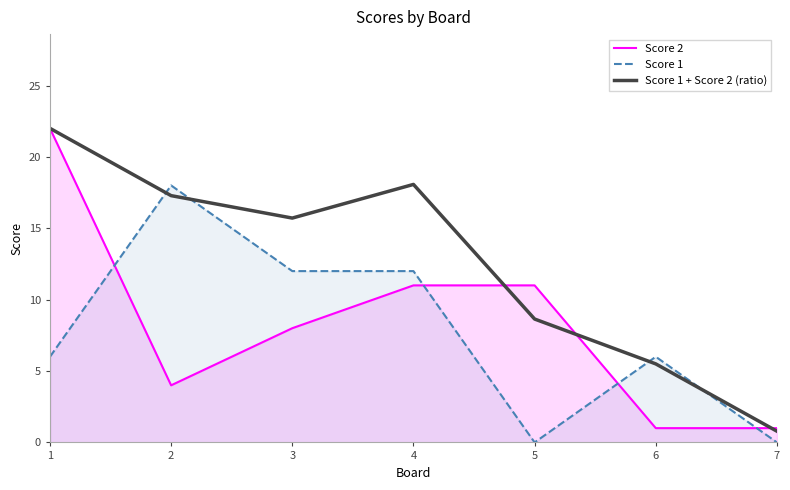

What are all the series names shown in the legend?

Score 2, Score 1, Score 1 + Score 2 (ratio)